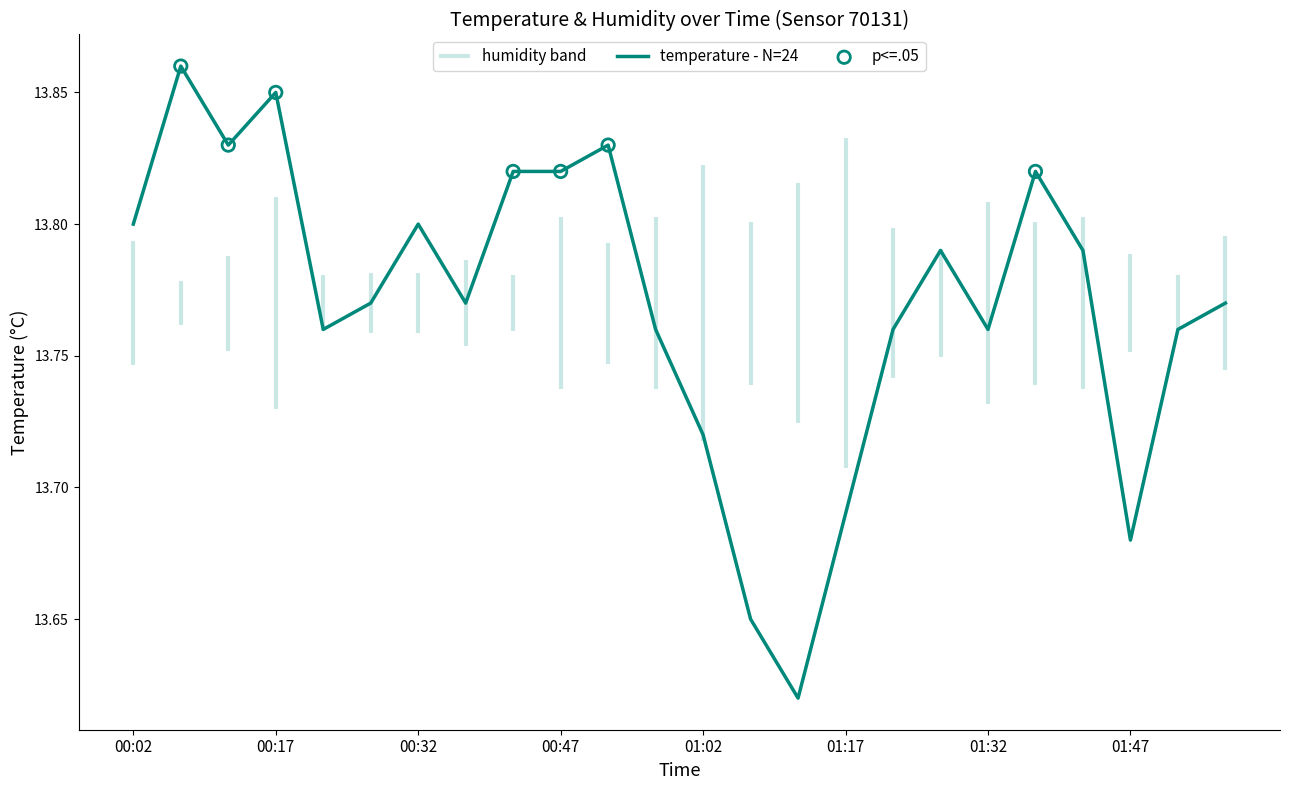

What is the ratio of the value at 00:47 to the value at 00:02?

1.0